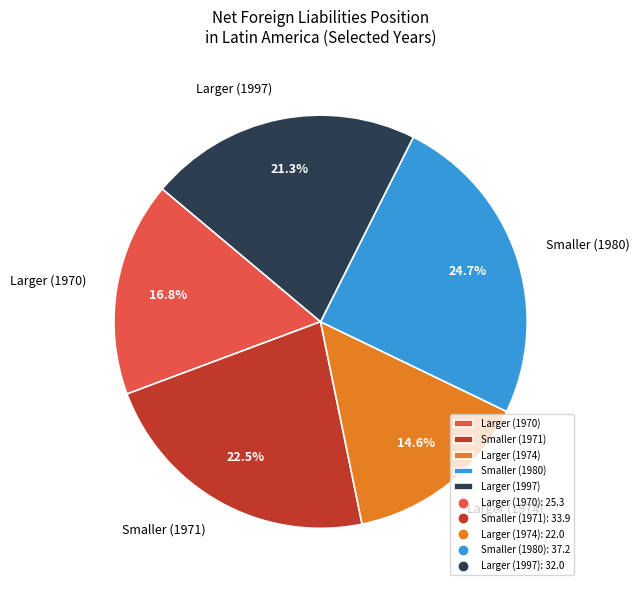

Is the sum of Smaller (1980) and Larger (1997) greater than half?

No